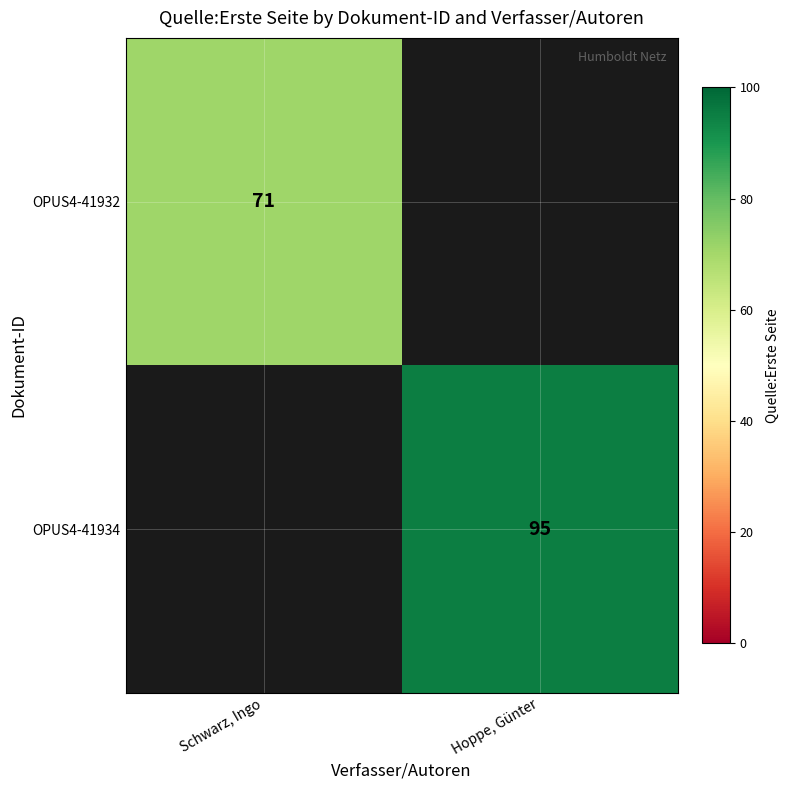

Is it true that OPUS4-41934 equals 95 at Hoppe, Günter?

True